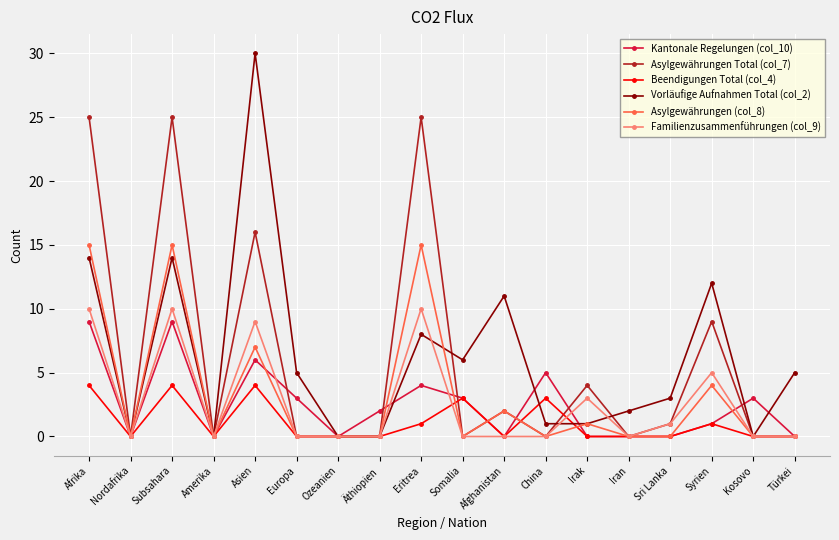

Which label corresponds to the largest value in the chart?

Asien